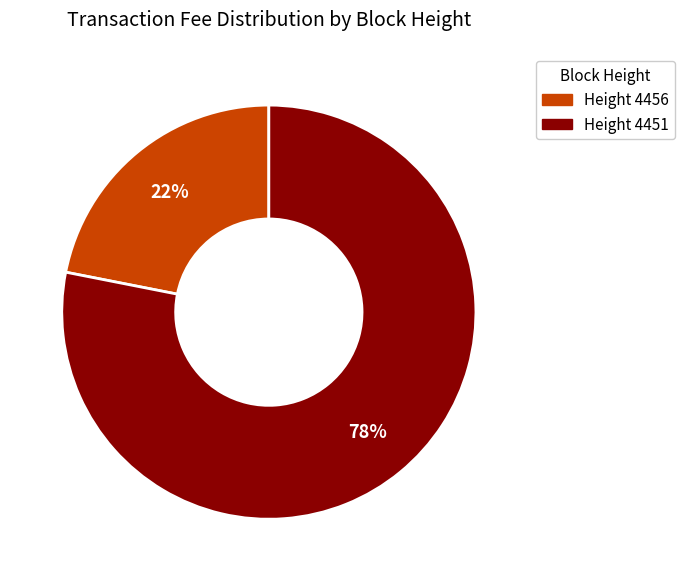

Count the number of slices in the pie.

2